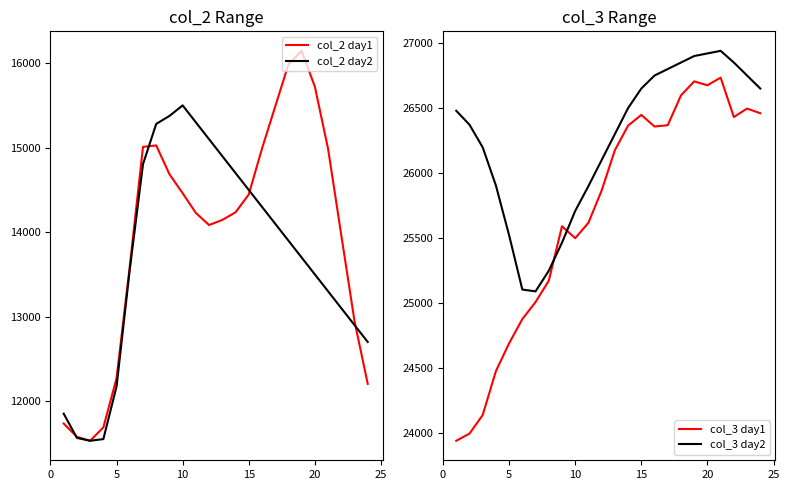

Which category has the highest value in the col_2 day2 series?

10